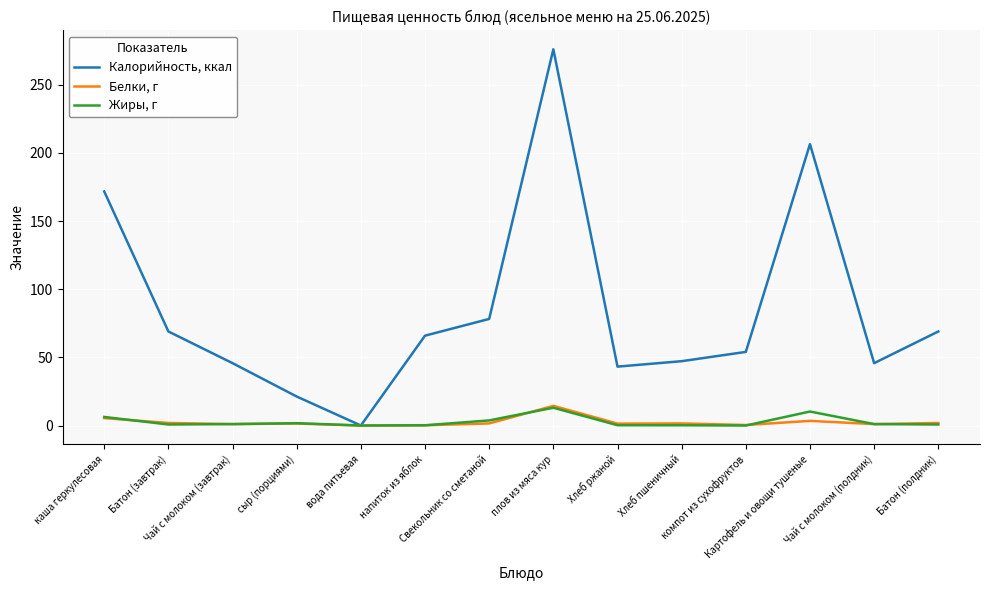

Which series has the largest total across all categories?

Калорийность, ккал